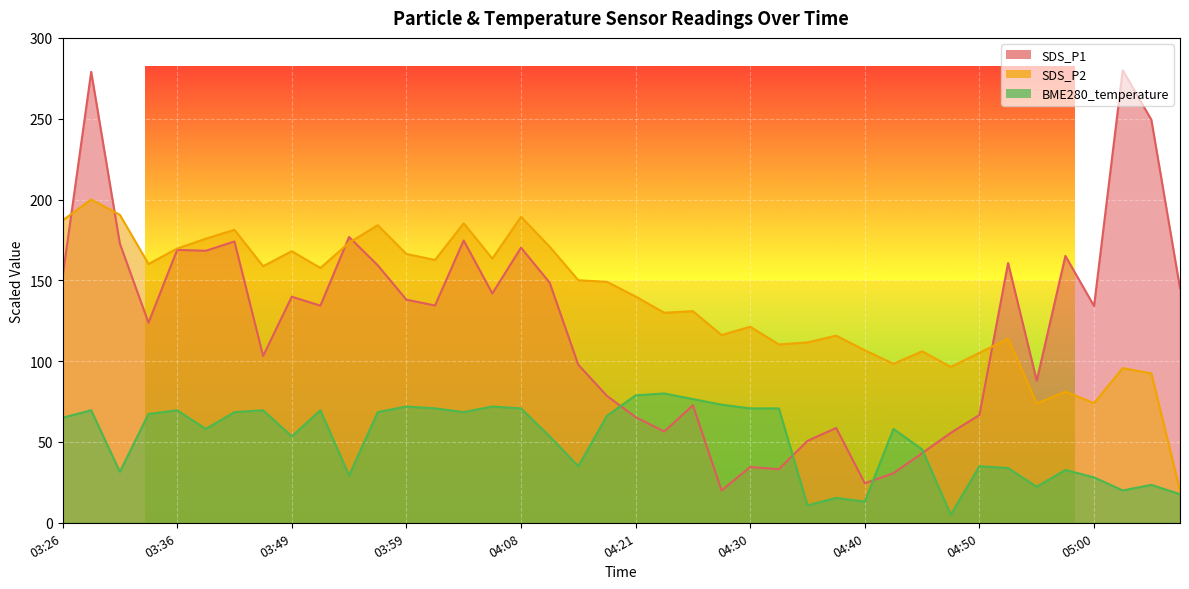

At which category does BME280_temperature reach its first local valley?

03:31